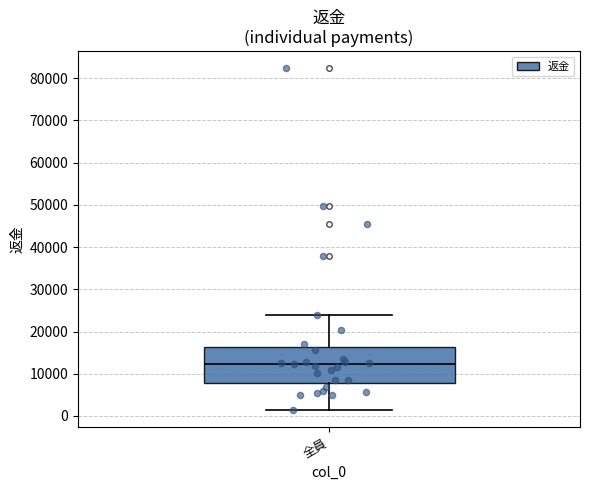

Where does the lower whisker of the box for 全員 end on the y-axis? The values are not printed on the chart, so give them approximately, as read against the axis.

1000